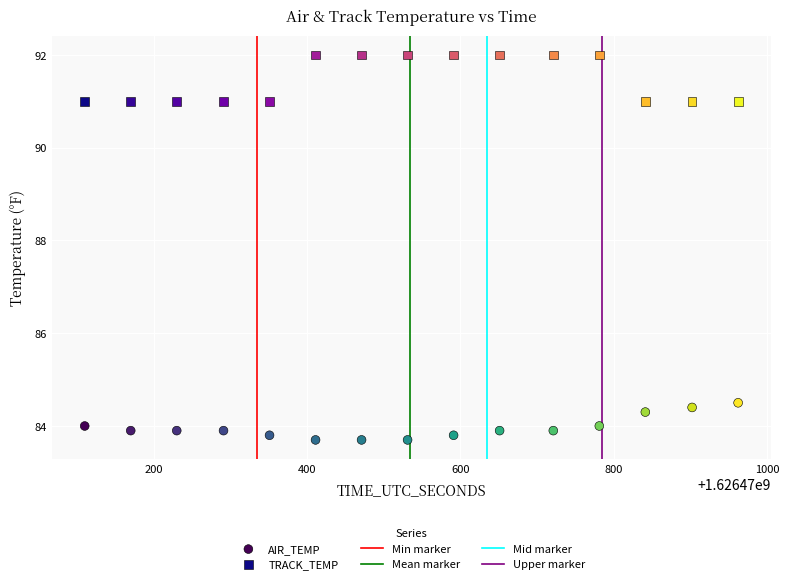

Across all series, what Y value is closest to 87?

84.5